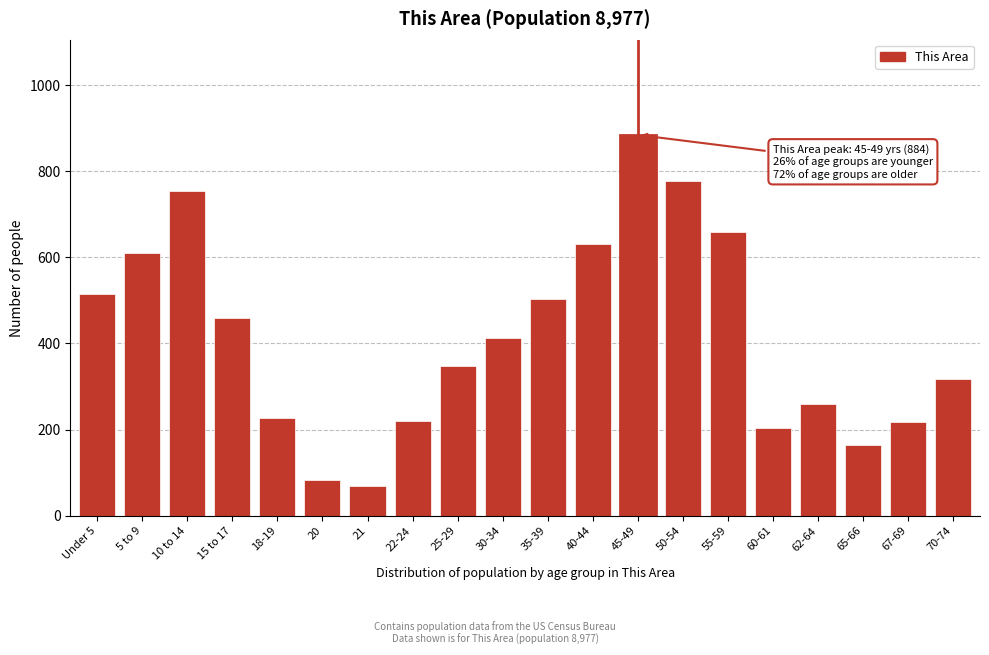

Is it true that the value at 18-19 is 316?

False